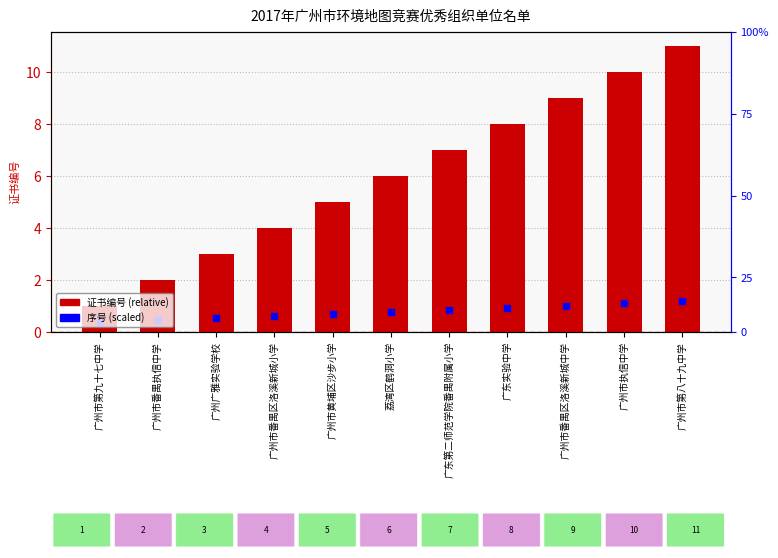

What is the highest value of the 证书编号 series?

11.0